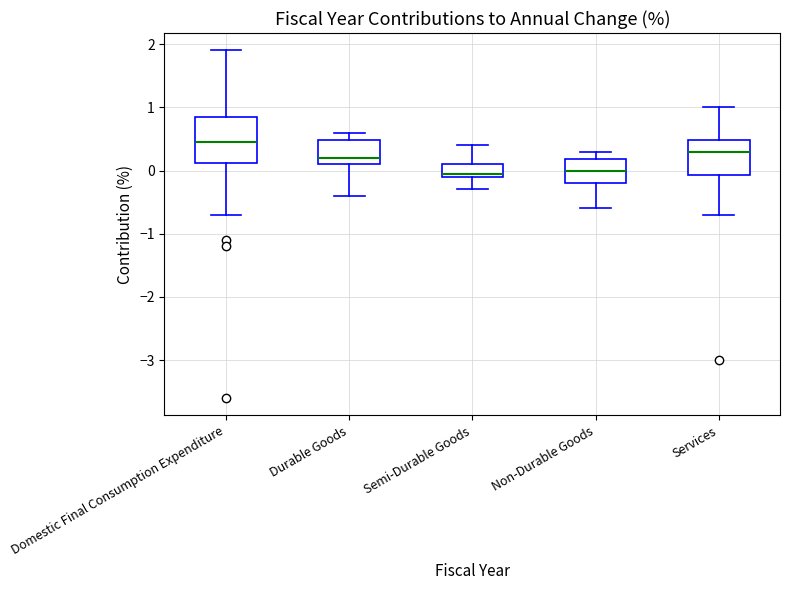

Where is the lower edge of the box for Non-Durable Goods on the y-axis? The values are not printed on the chart, so give them approximately, as read against the axis.

-0.2